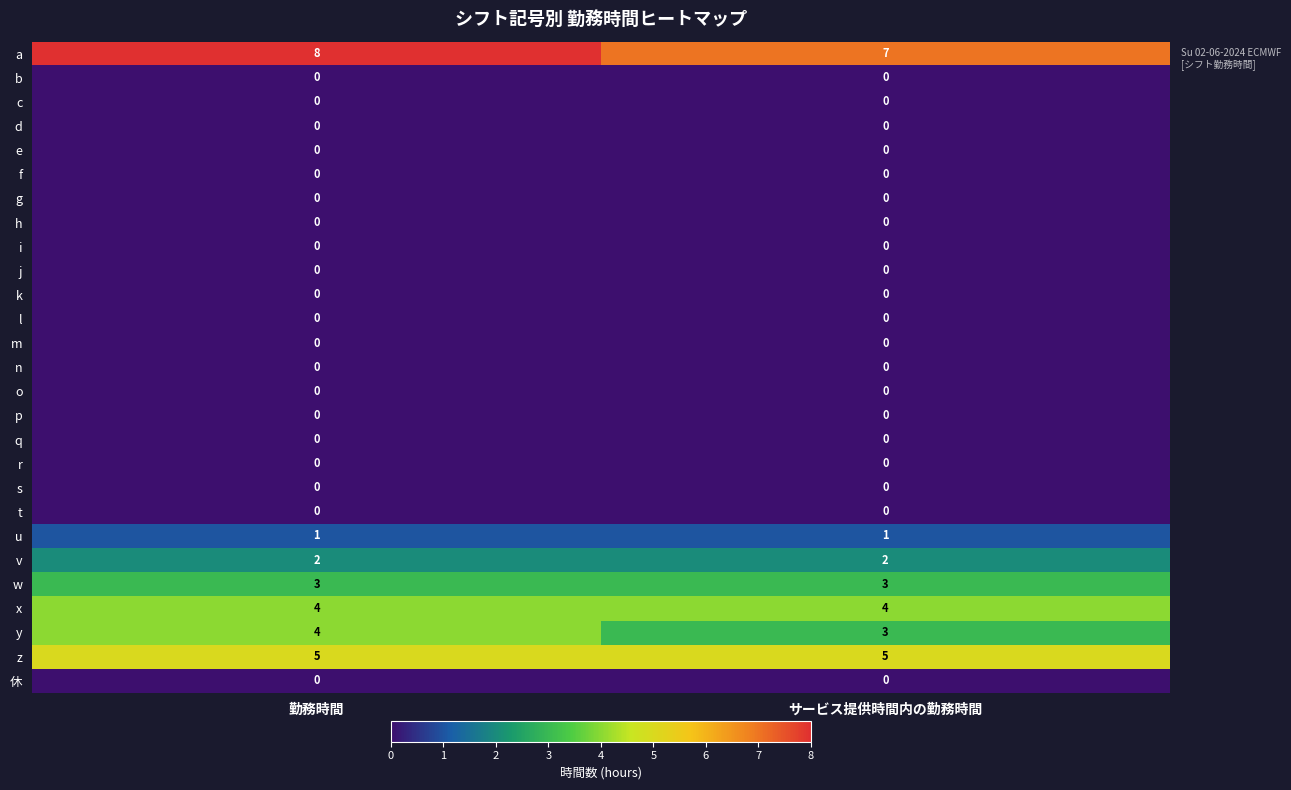

At which category is the sum across all series the highest?

勤務時間